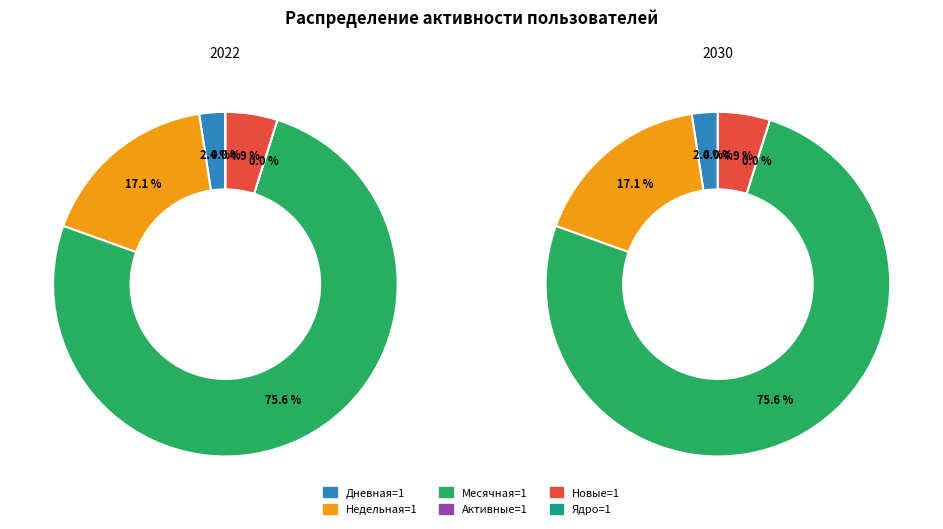

How many slices are in this pie chart?

6